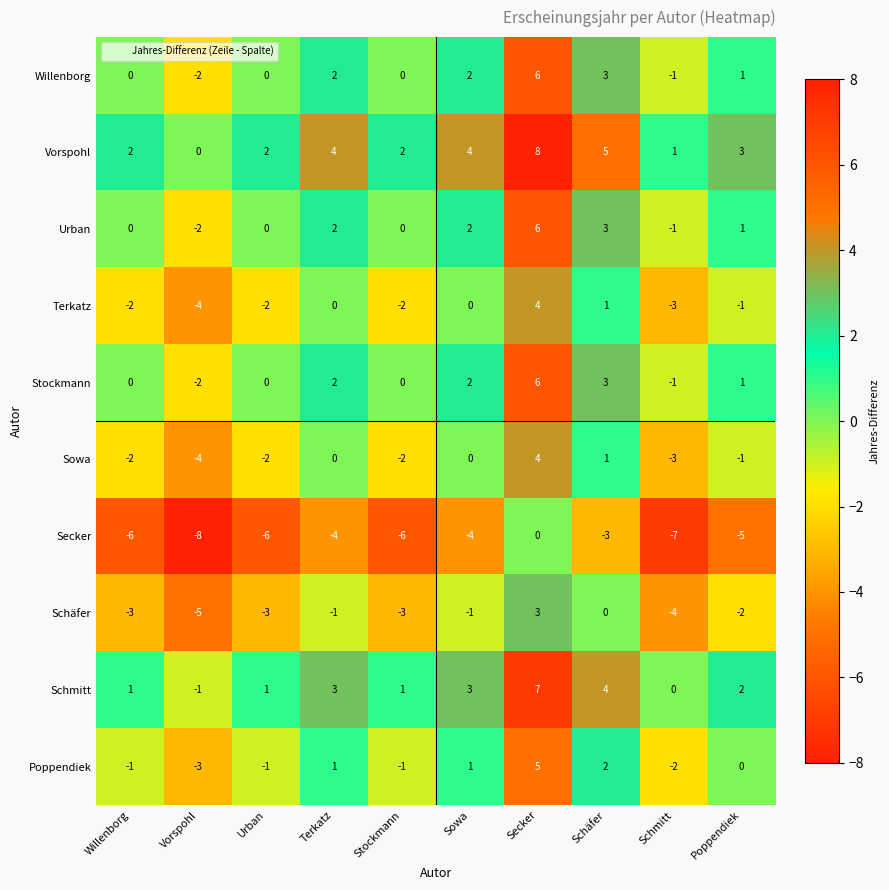

Which category has the lowest value across all series?

Vorspohl